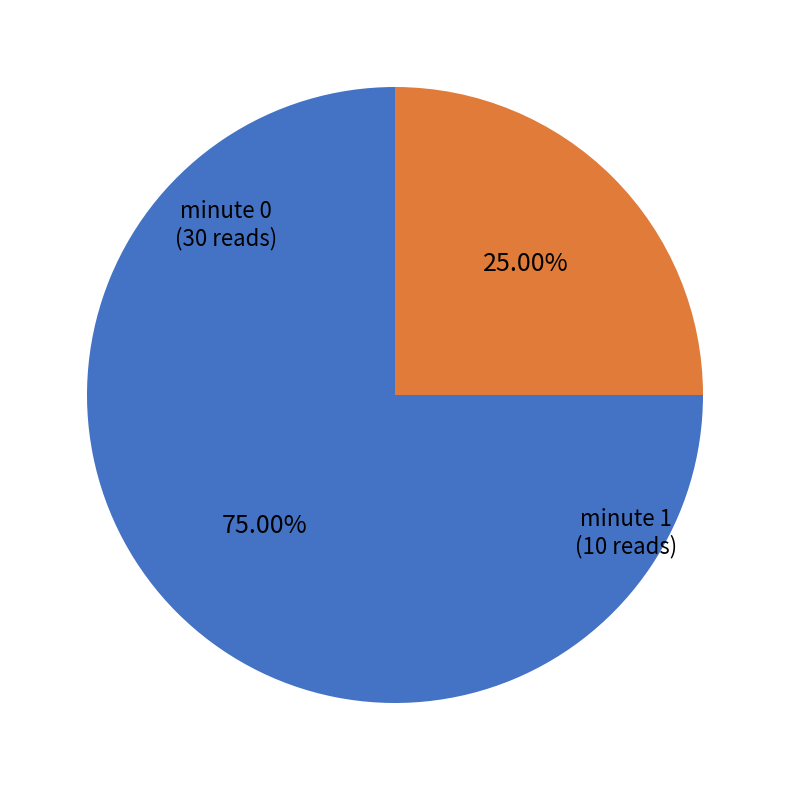

Rank the categories by value from highest to lowest.

minute 0, minute 1